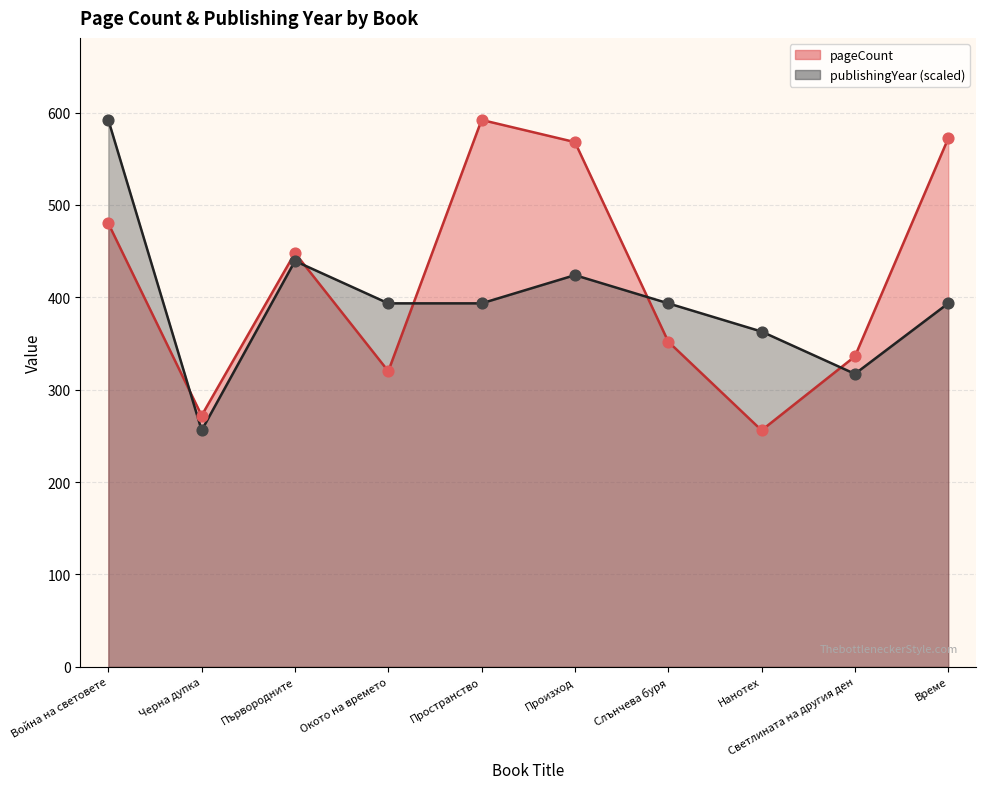

At which category is the sum across all series the highest?

Война на световете